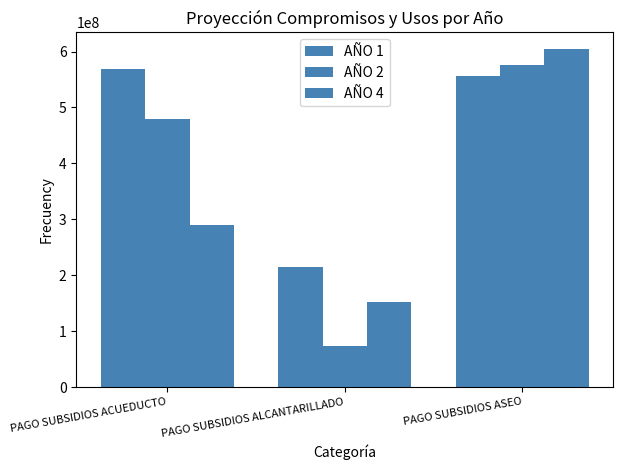

True or false: AÑO 1 has a value of 258175738 at PAGO SUBSIDIOS ASEO.

False